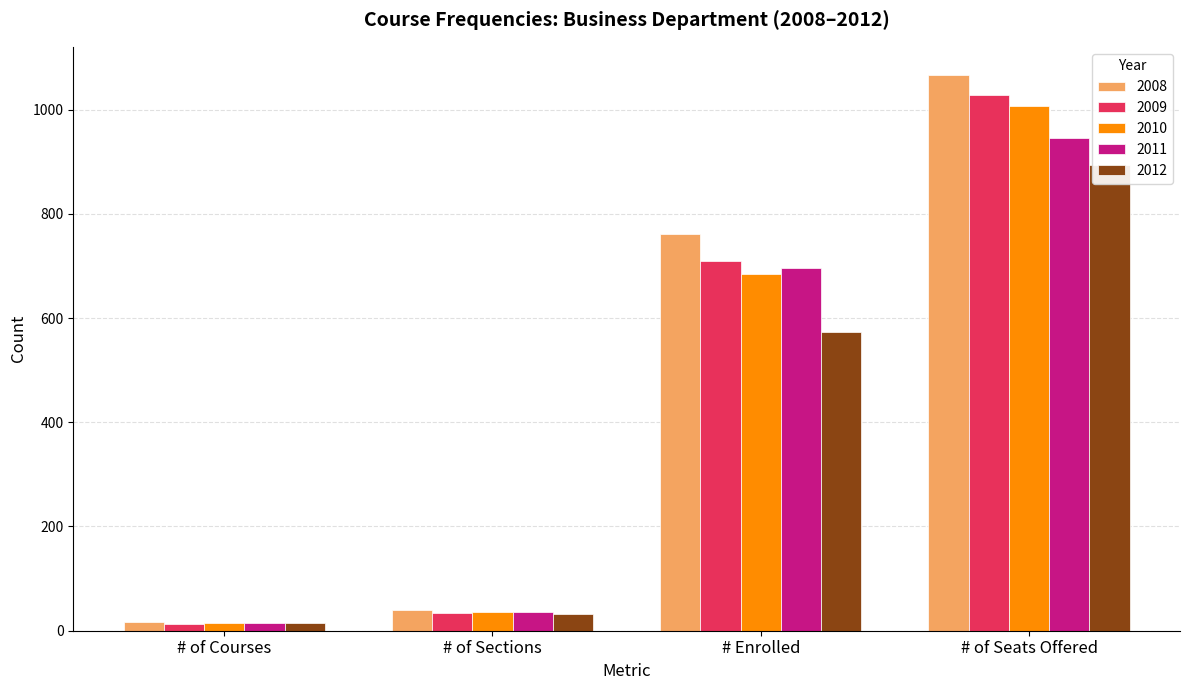

The 2009 series shows 47 at # of Sections. True or false?

False